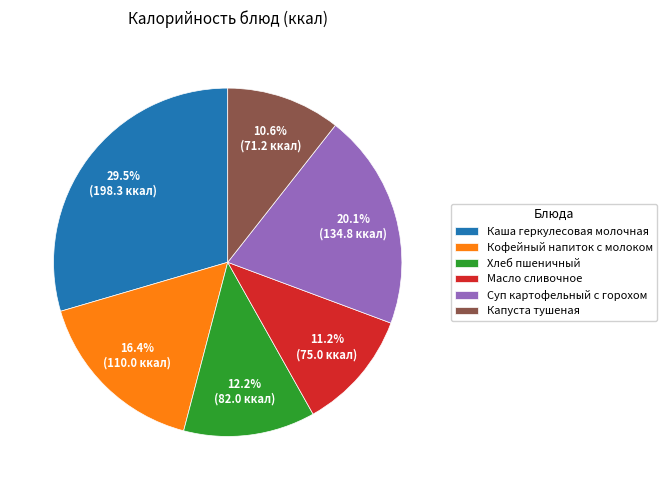

True or false: Суп картофельный с горохом accounts for 20% of the total.

True